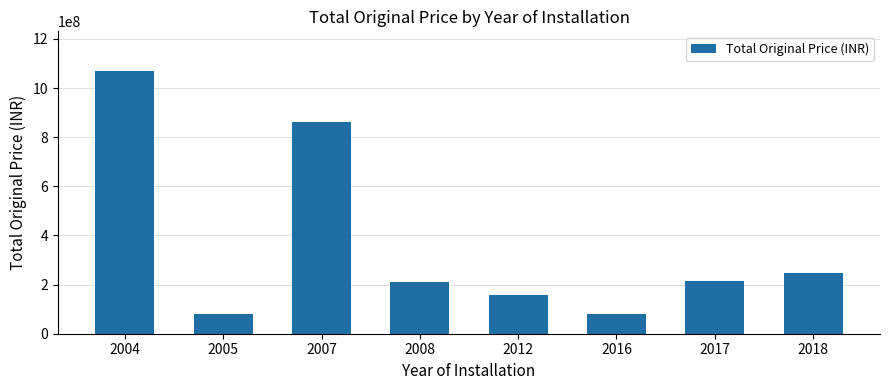

Where does the data first go above 215033322?

2004